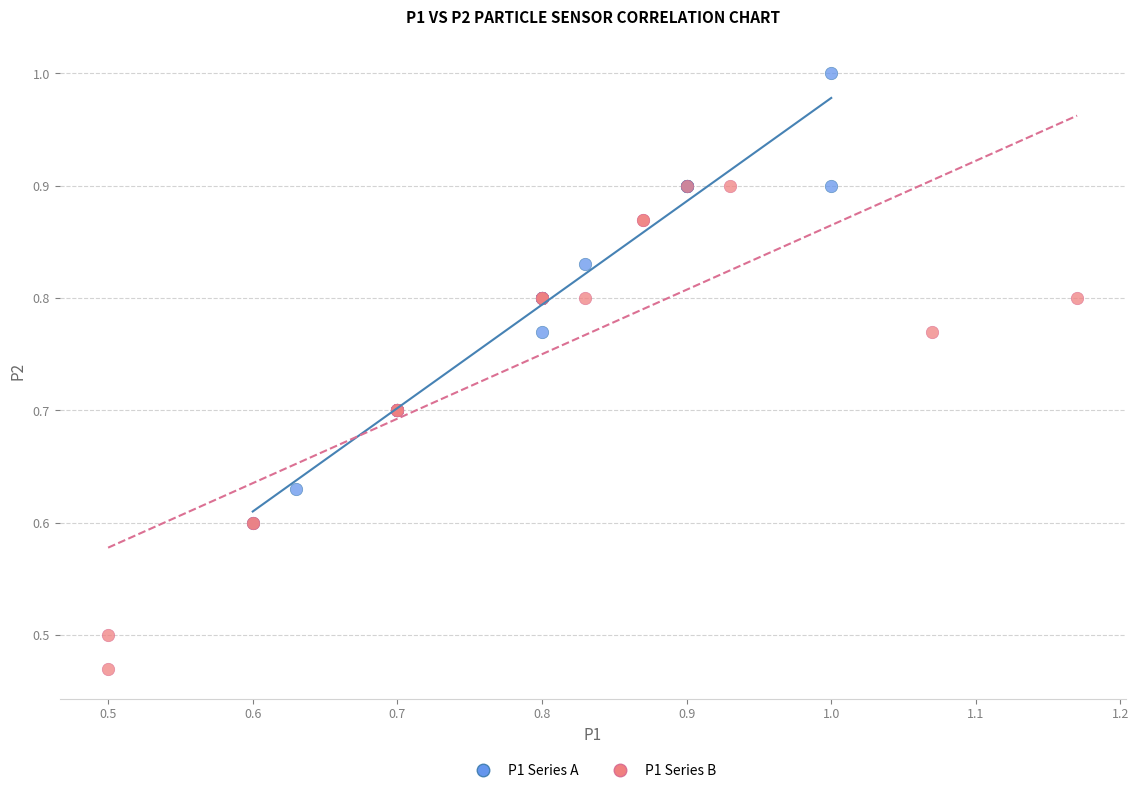

What are all the series names shown in the legend?

P1 Series A, P1 Series B